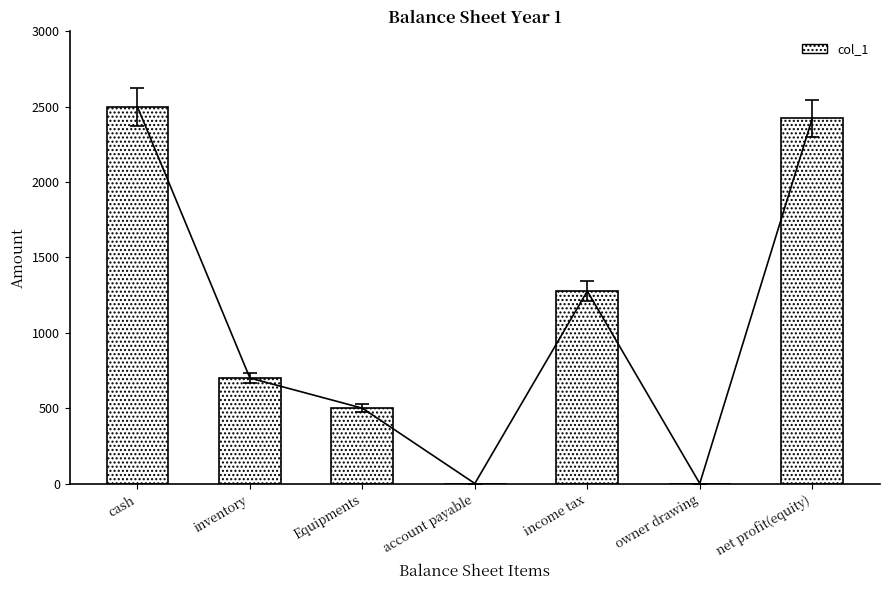

What is the difference between the second highest and second lowest values?

2423